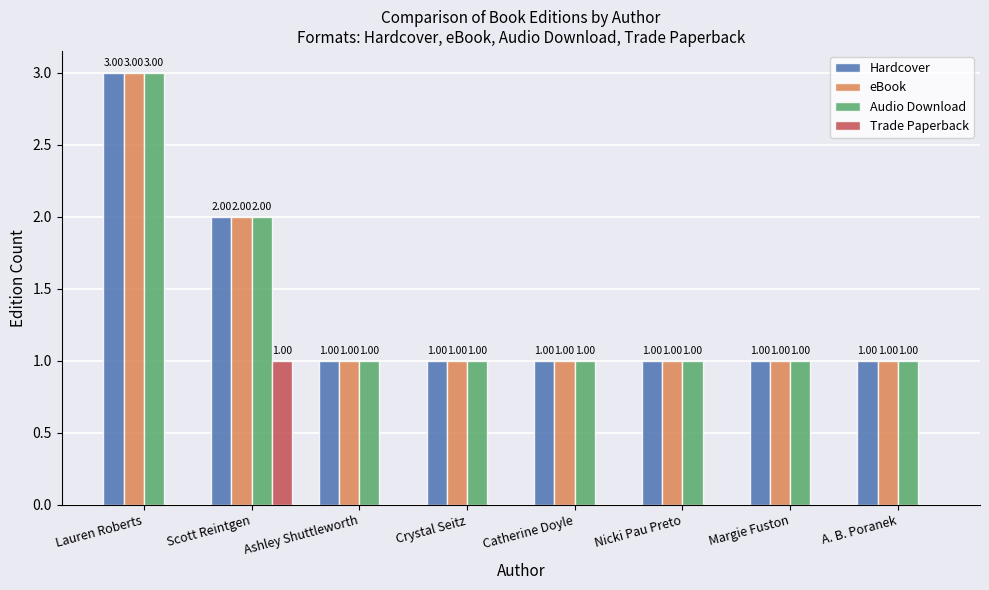

How many Trade Paperback values are between 0 and 1?

8